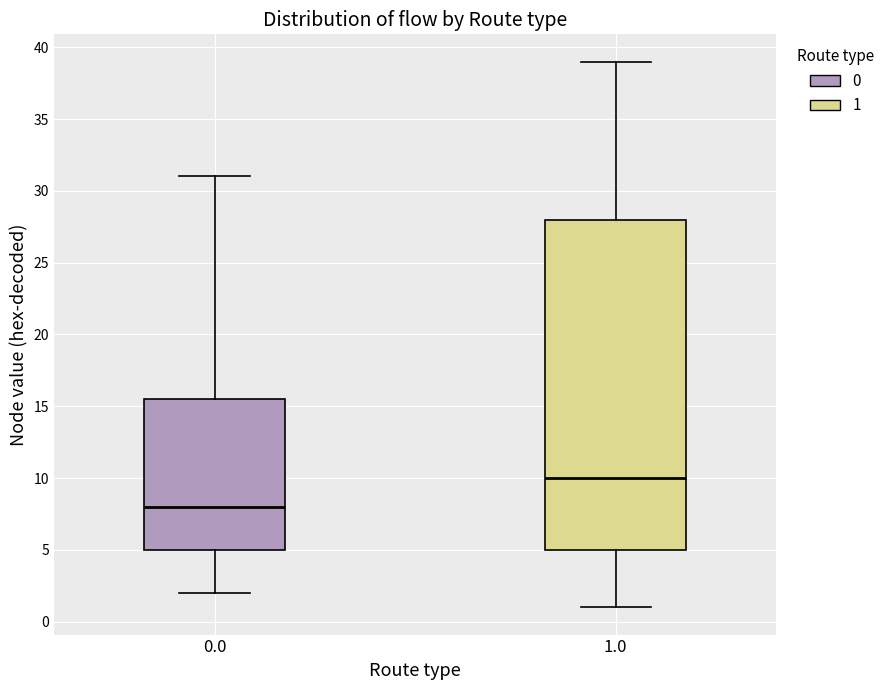

Which box's median line is the highest?

1.0